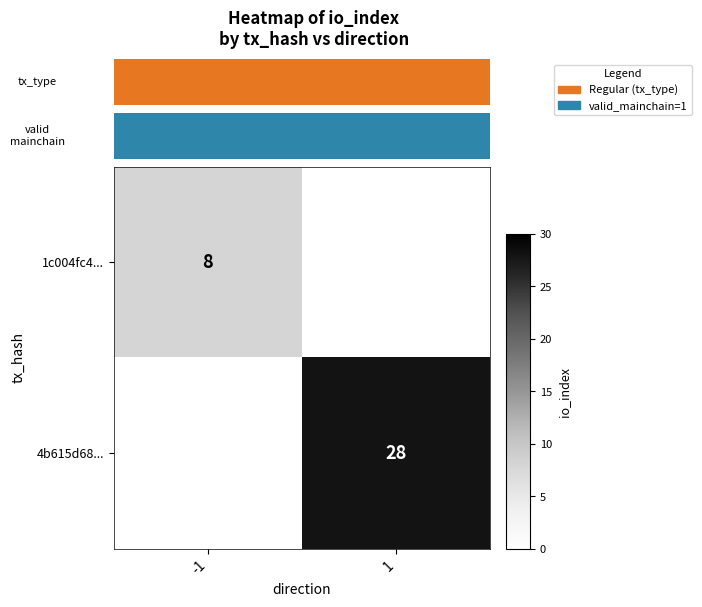

Rank the series at 1 from lowest to highest value.

1c004fc4..., 4b615d68...